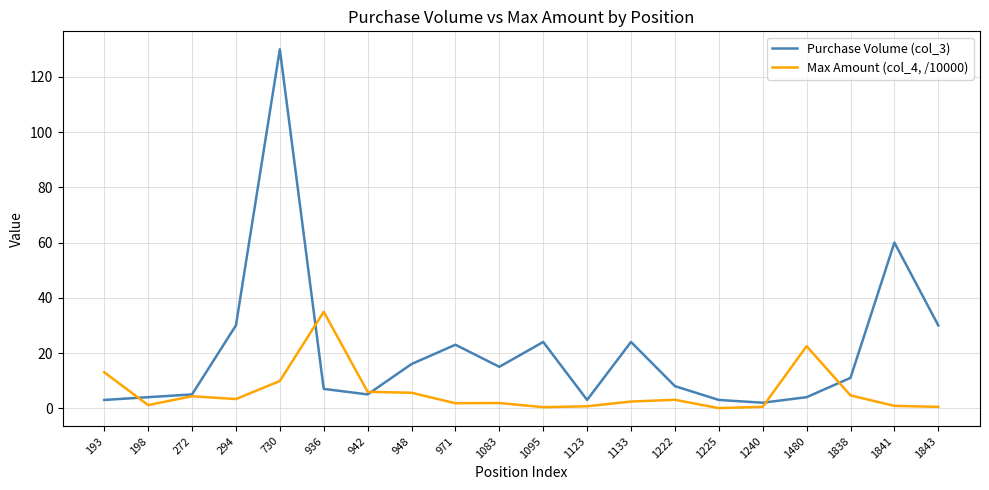

What is the difference between the highest and lowest values at 936?

27.9